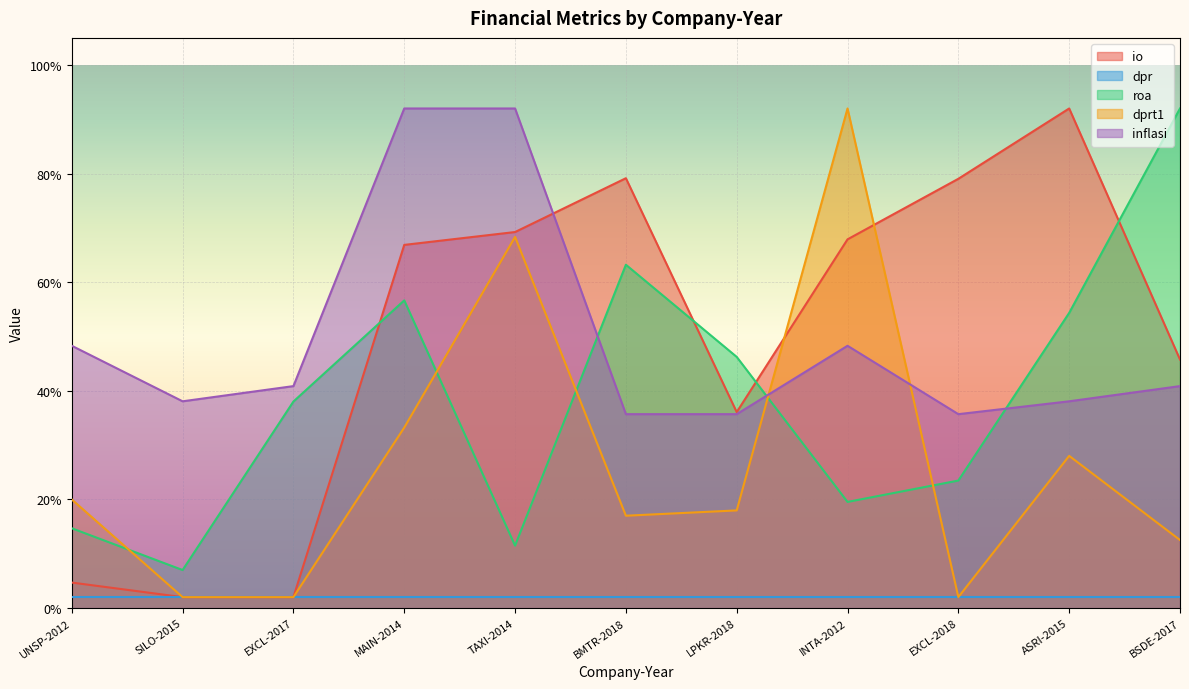

The value of inflasi at LPKR-2018 is 0.6. True or false?

False